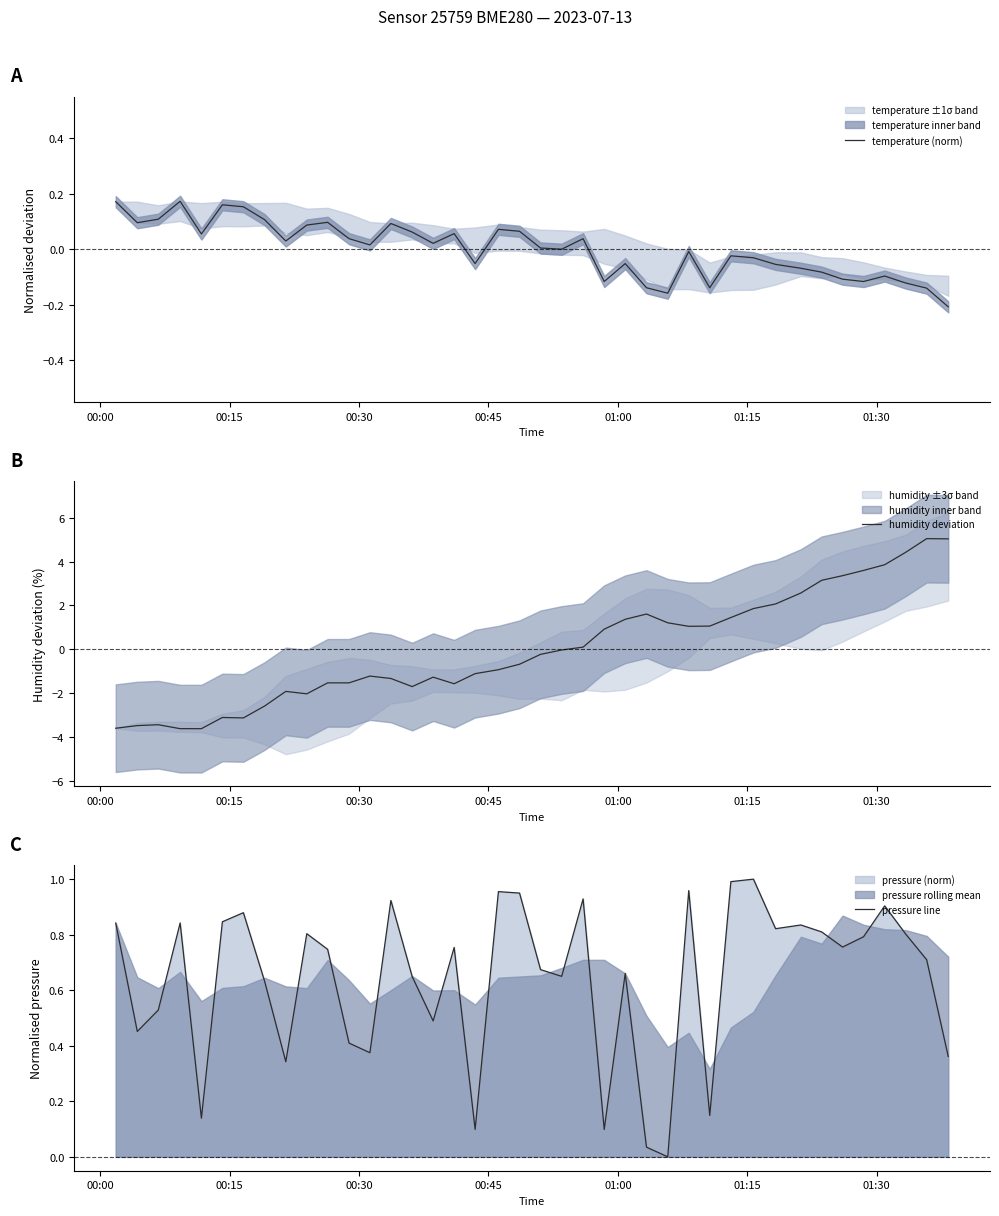

What is the highest value of the humidity deviation series?

5.0